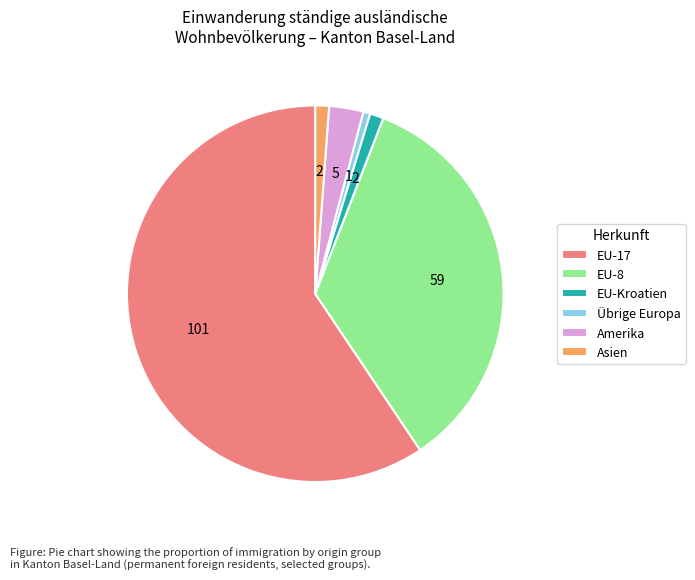

Between EU-8 and EU-Kroatien, which is larger?

EU-8